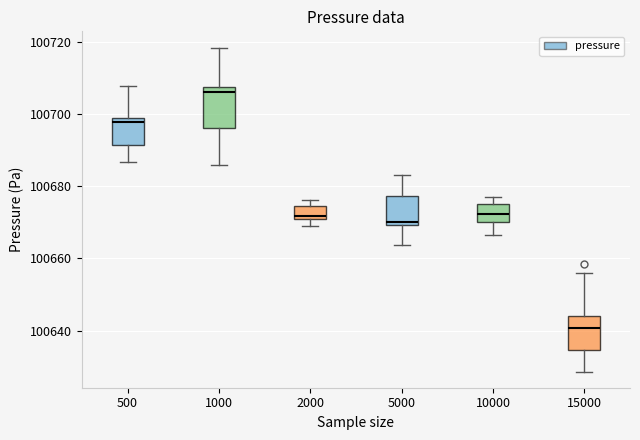

Which box's median line is the highest?

1000